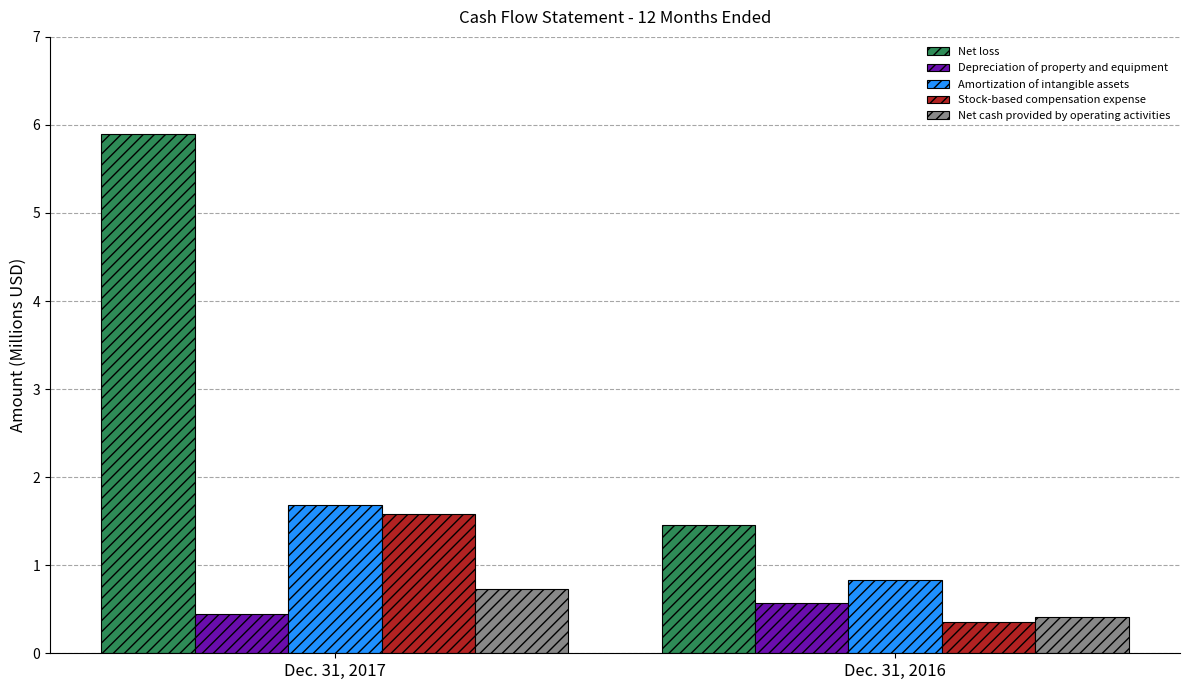

What is the sum of all Net loss values?

7.3